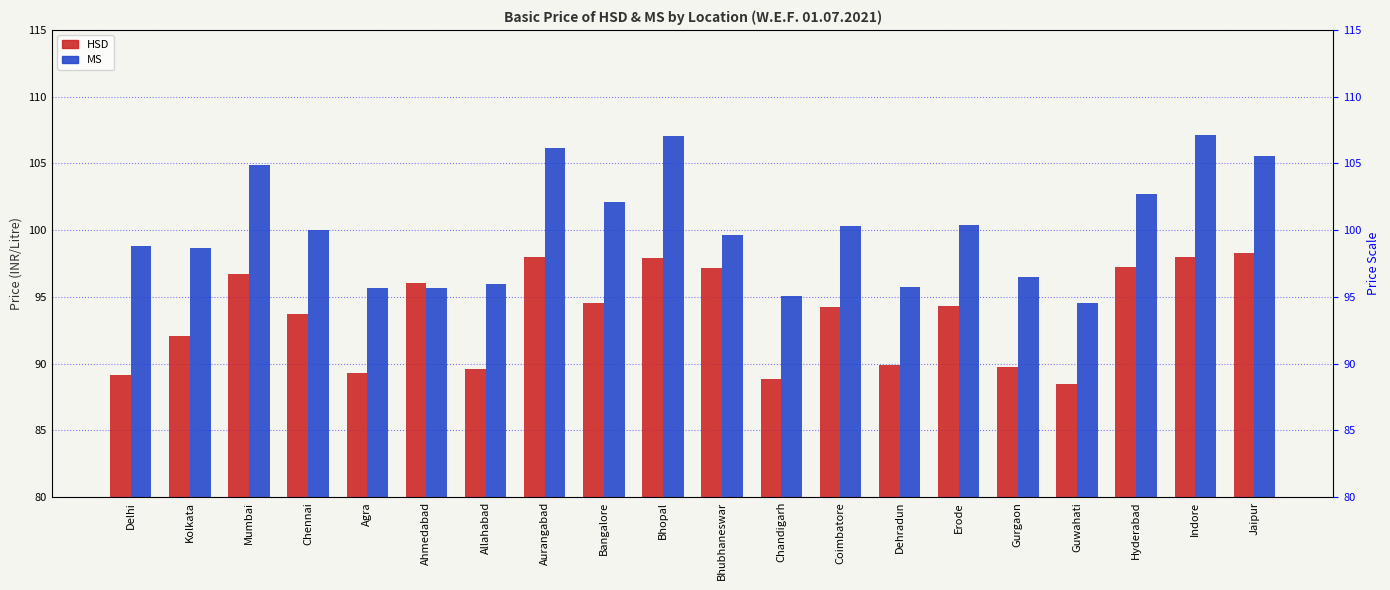

Which series changed the most between Allahabad and Jaipur?

MS